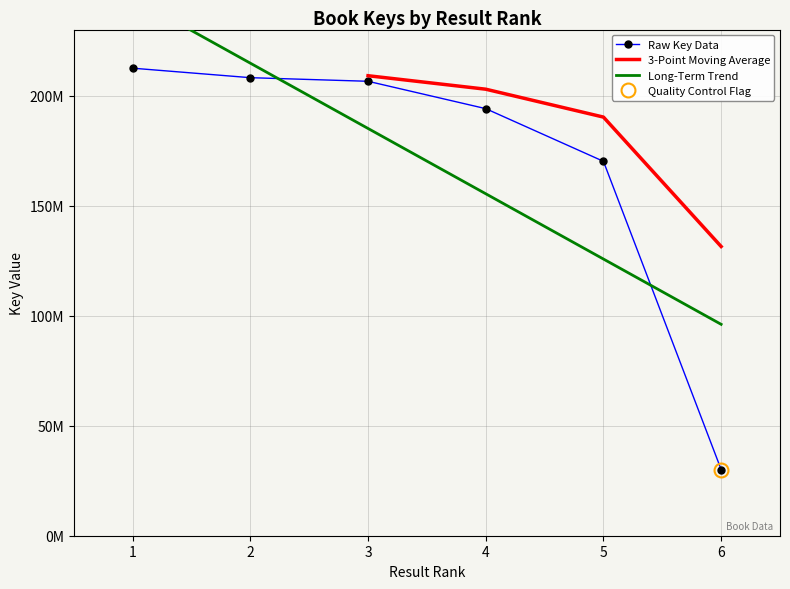

What is the value of the 1st point from the left?

212448387